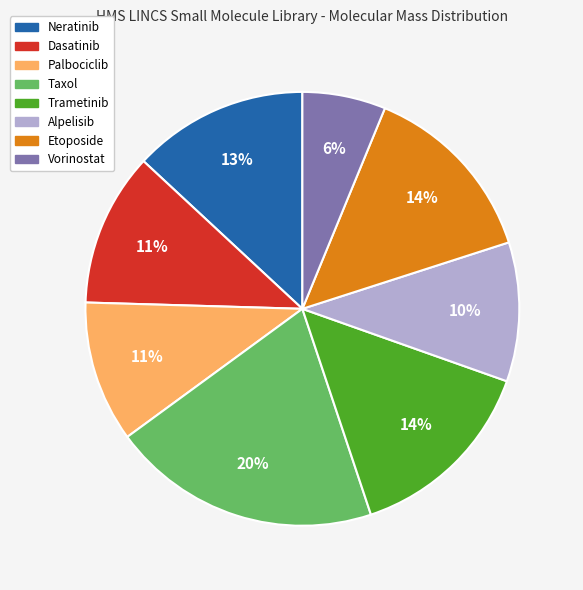

To the nearest percent, what percentage of the pie is Palbociclib?

11%